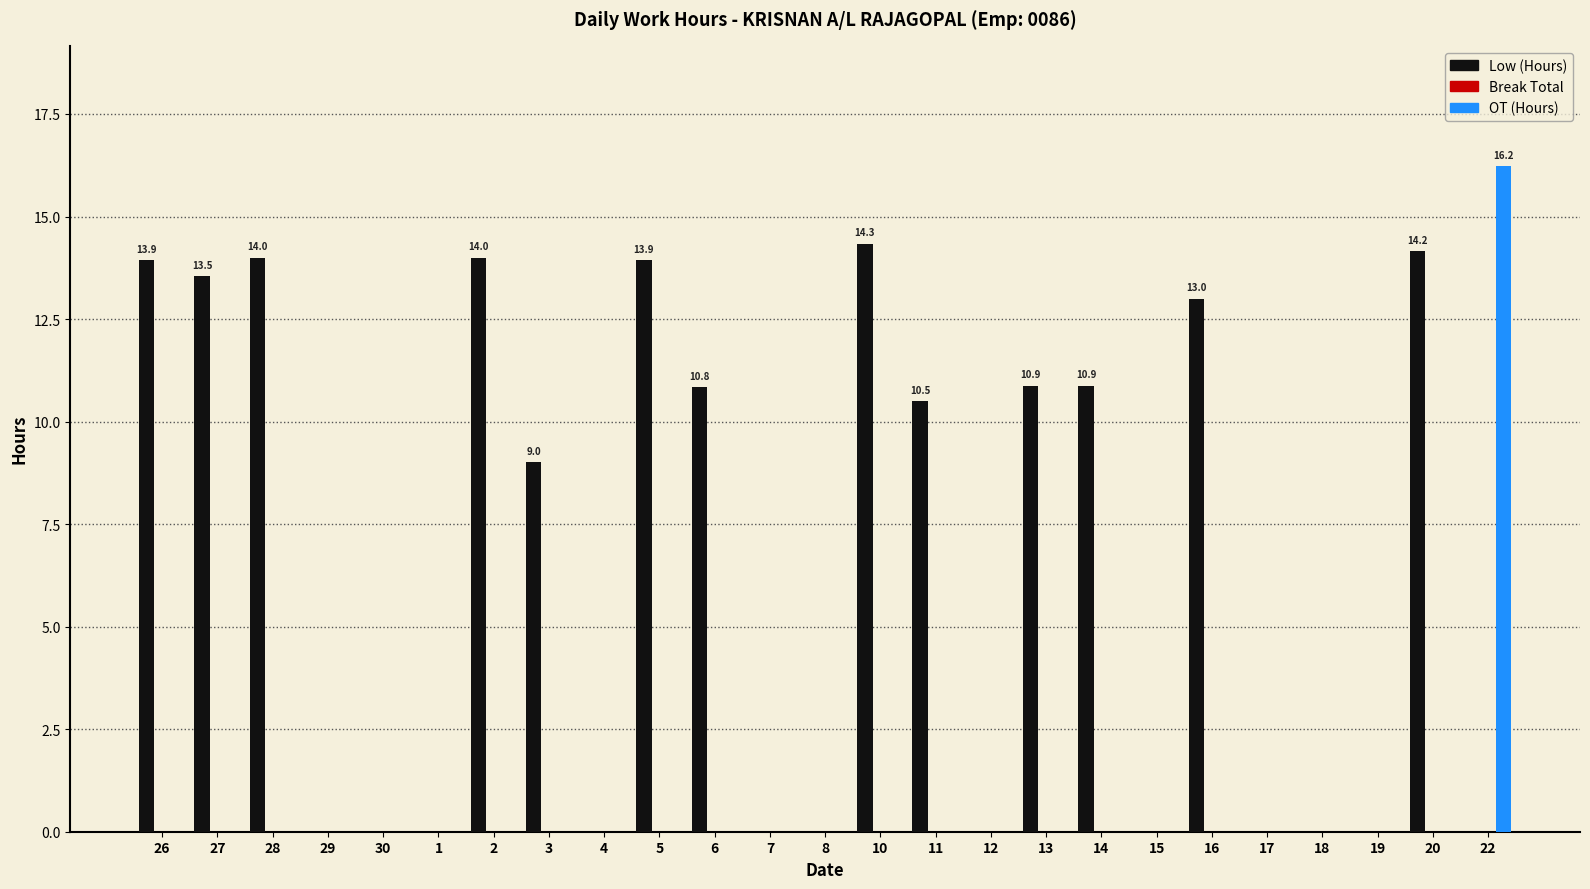

Which series has the largest total across all categories?

Low (Hours)